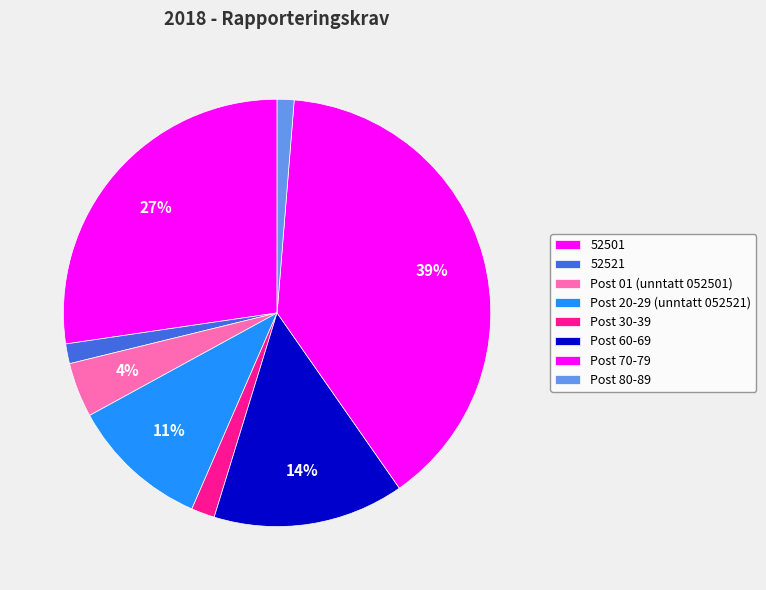

Is there a majority slice in this chart?

No